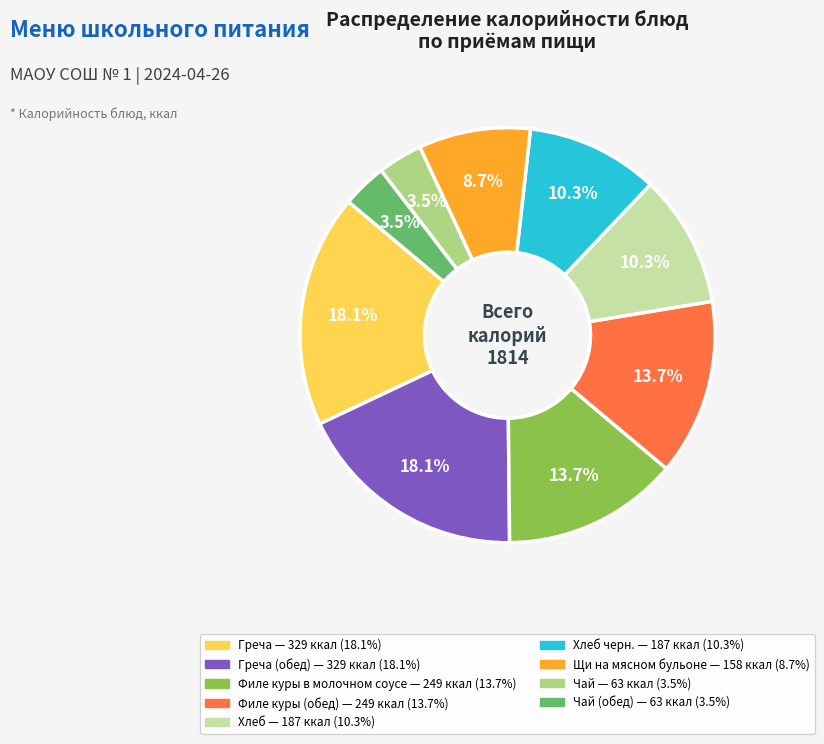

Count the number of slices in the pie.

9